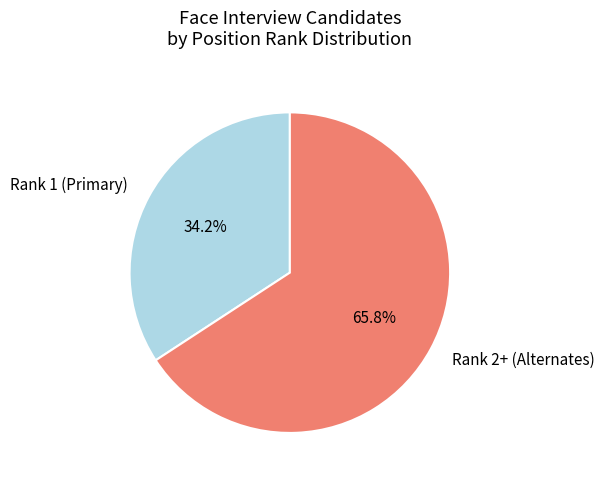

Is Rank 2+ (Alternates) the majority of the pie?

Yes